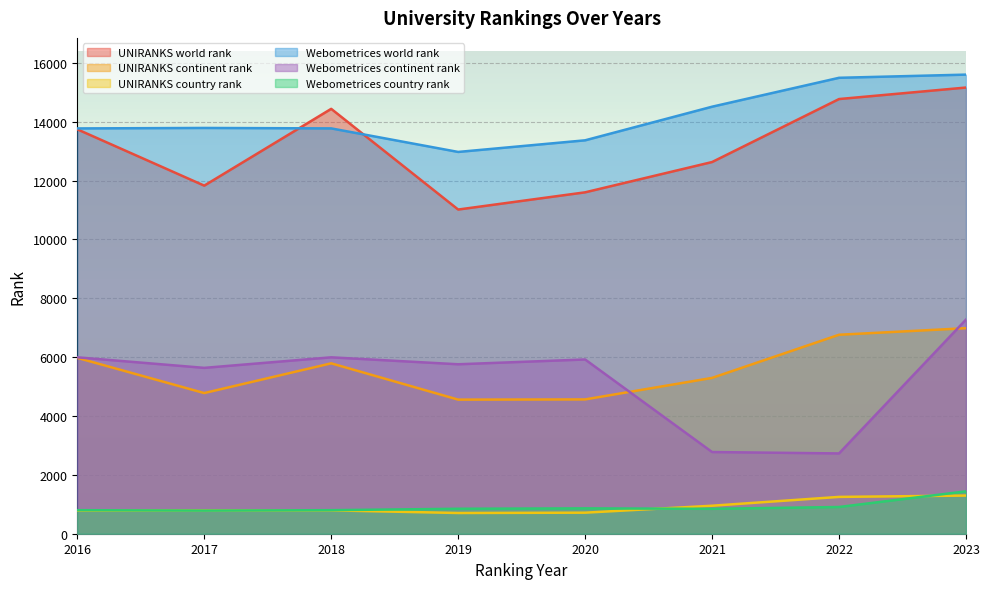

What is the difference between the UNIRANKS world rank values at 2016 and 2019?

2726